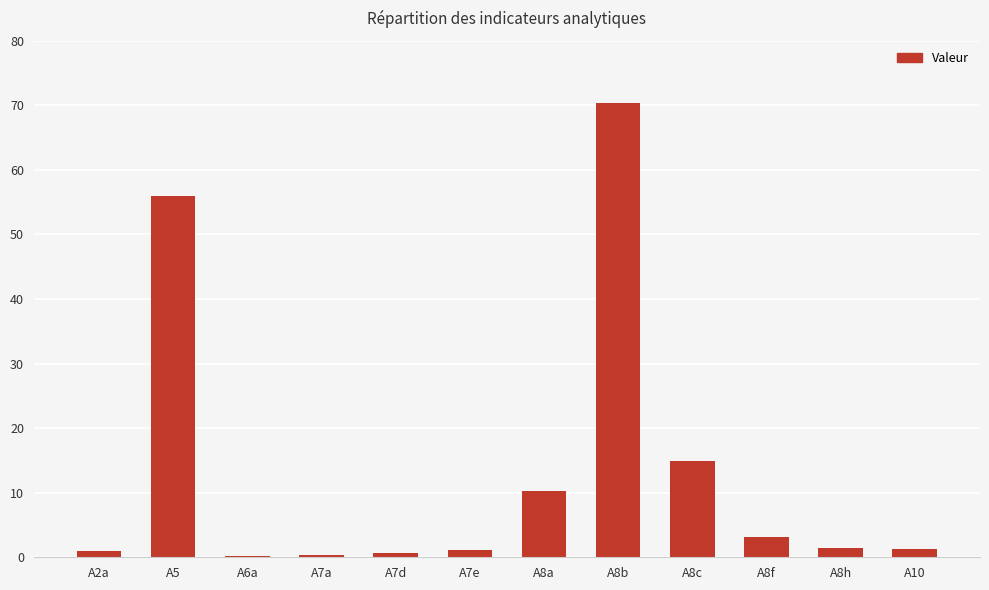

What value does the data have at A8a?

10.3